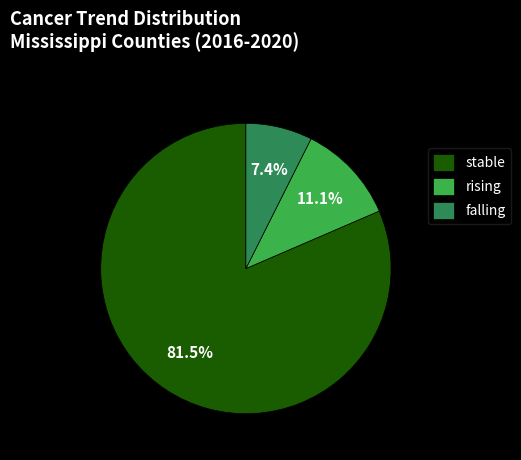

What percentage is the rising slice, to the nearest percent?

11%